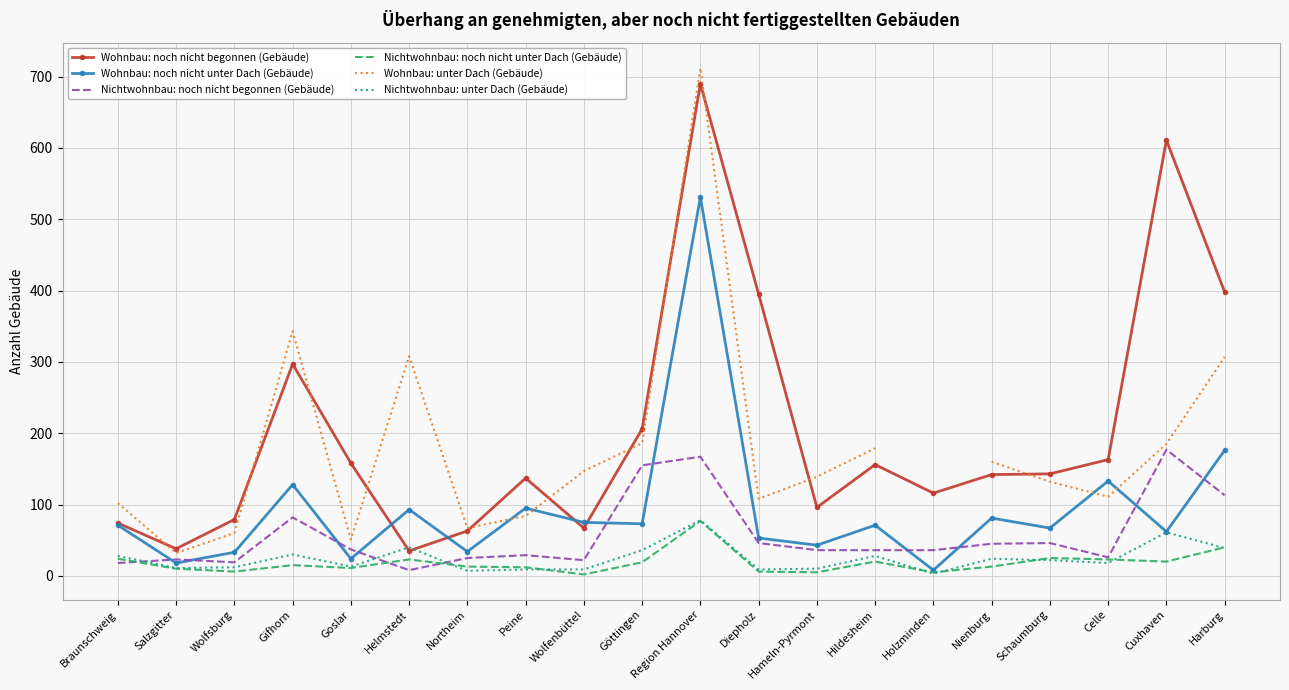

How many categories are shown in the chart?

20